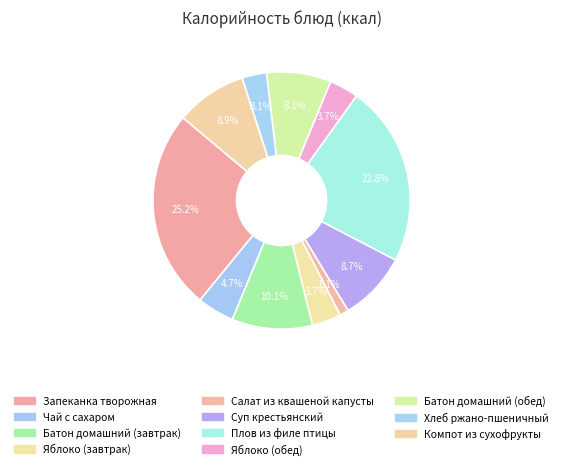

What is the change in value from Запеканка творожная to Плов из филе птицы?

-31.1